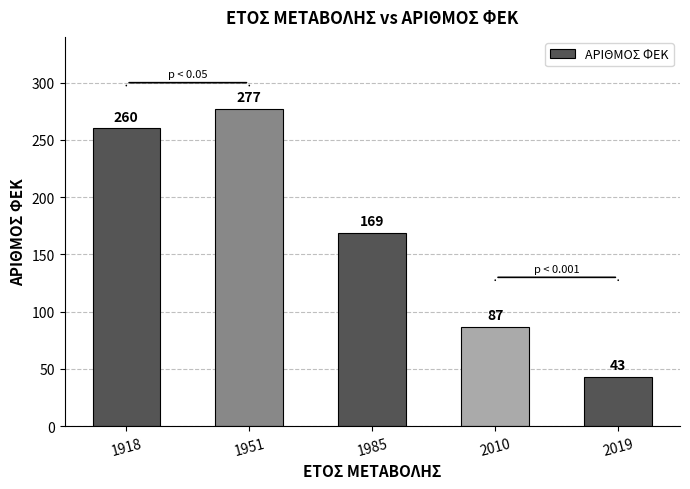

At which category does the chart reach its peak across all series?

1951